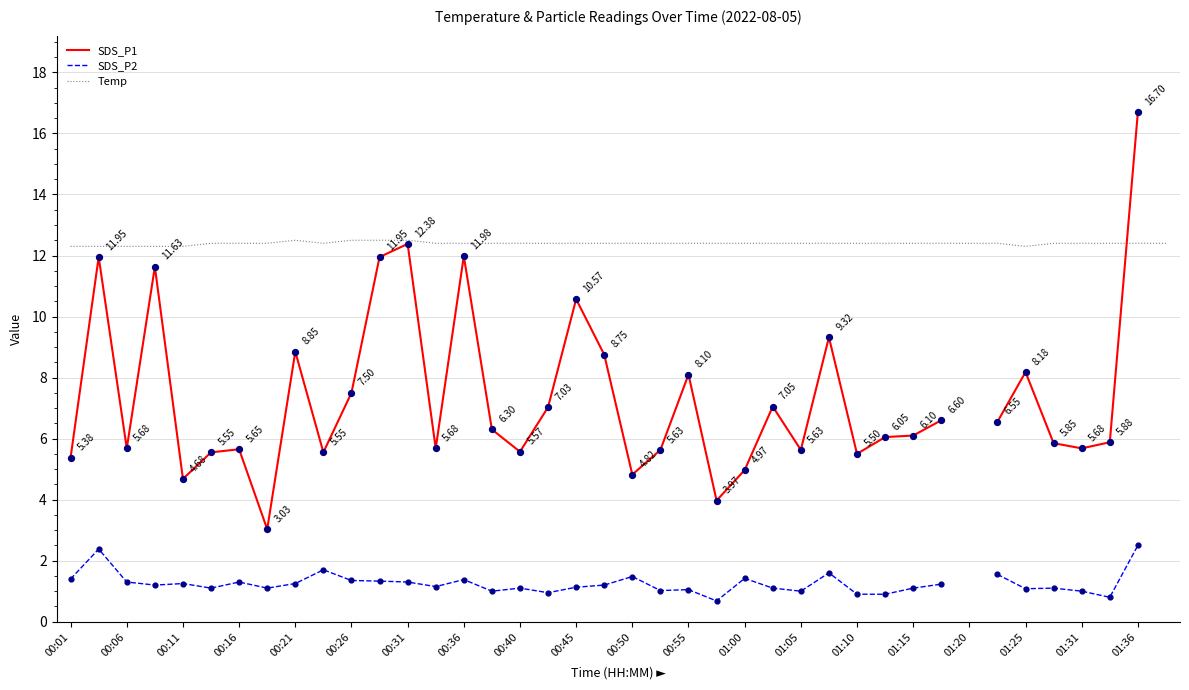

Which series reaches the minimum Y coordinate?

SDS_P2